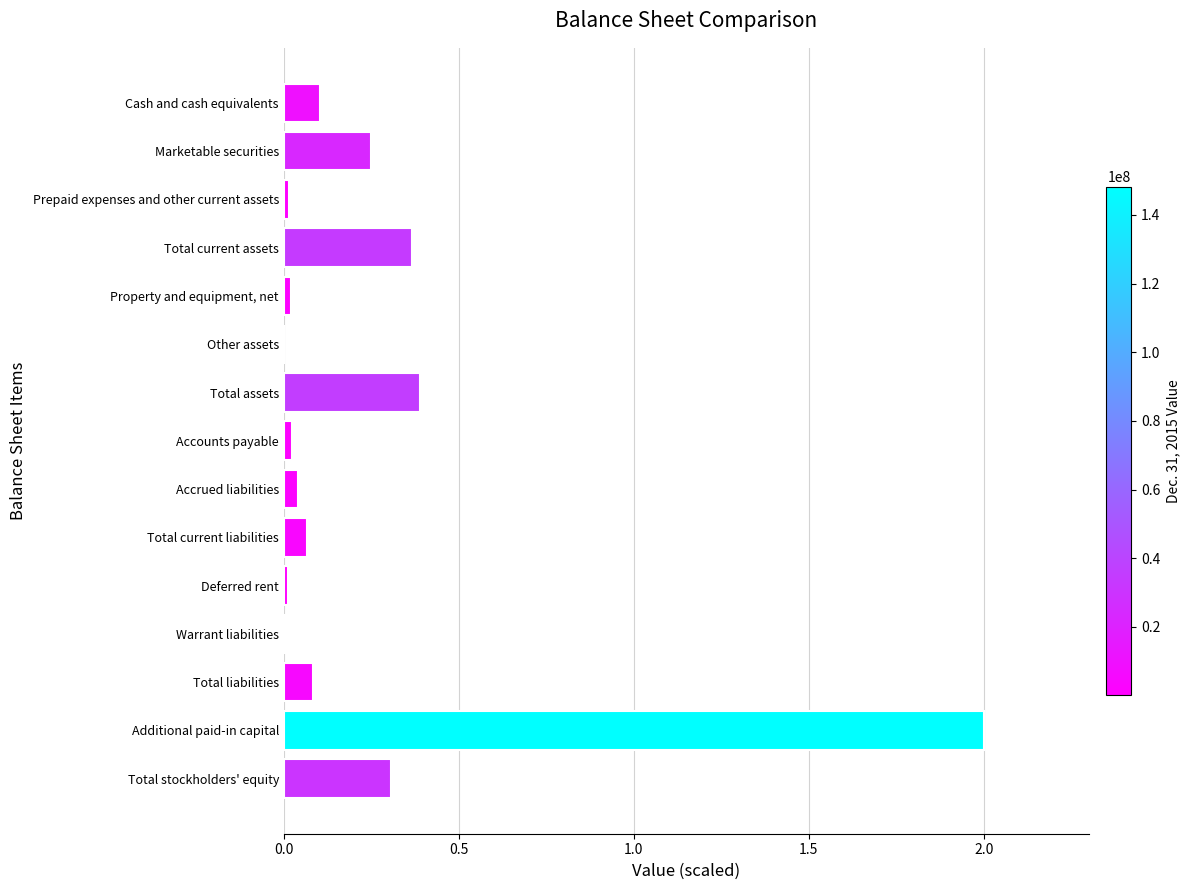

Which has a higher value, Cash and cash equivalents or Total current assets?

Total current assets